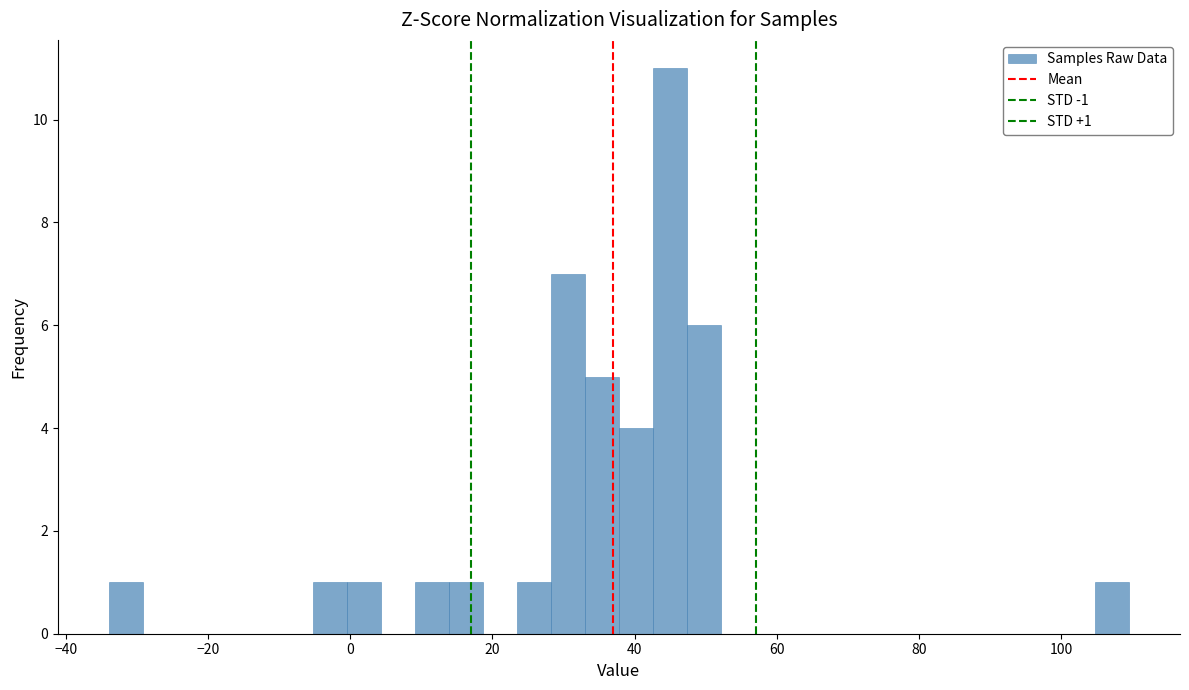

Read against the x-axis, roughly where is the centre of the tallest bar?

44